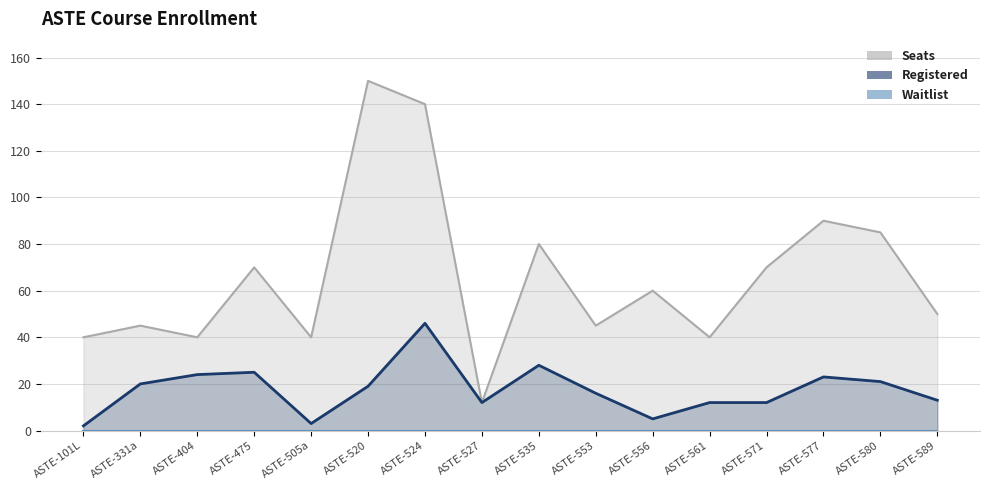

Does the chart display data point markers on the line(s)?

No